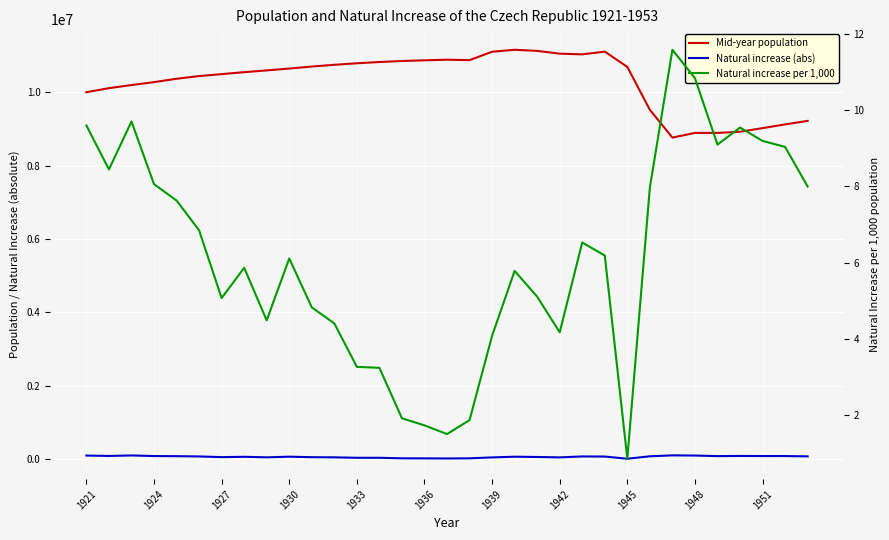

True or false: Mid-year population and Natural increase per 1,000 cross at least once.

False